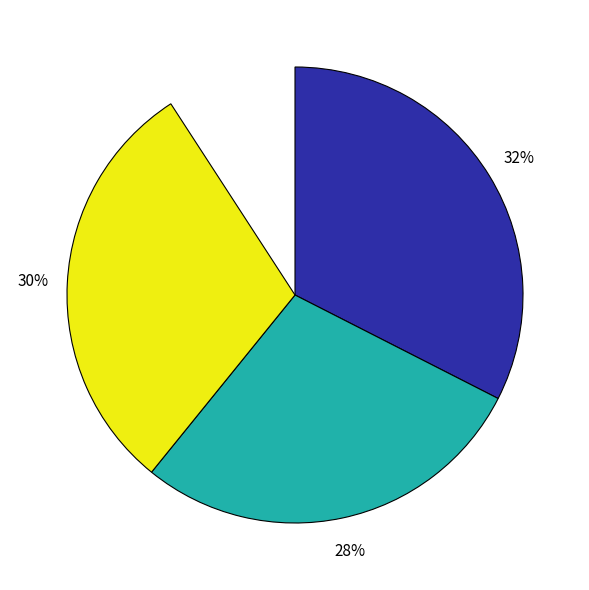

Which slice is the smallest?

太田 浩子